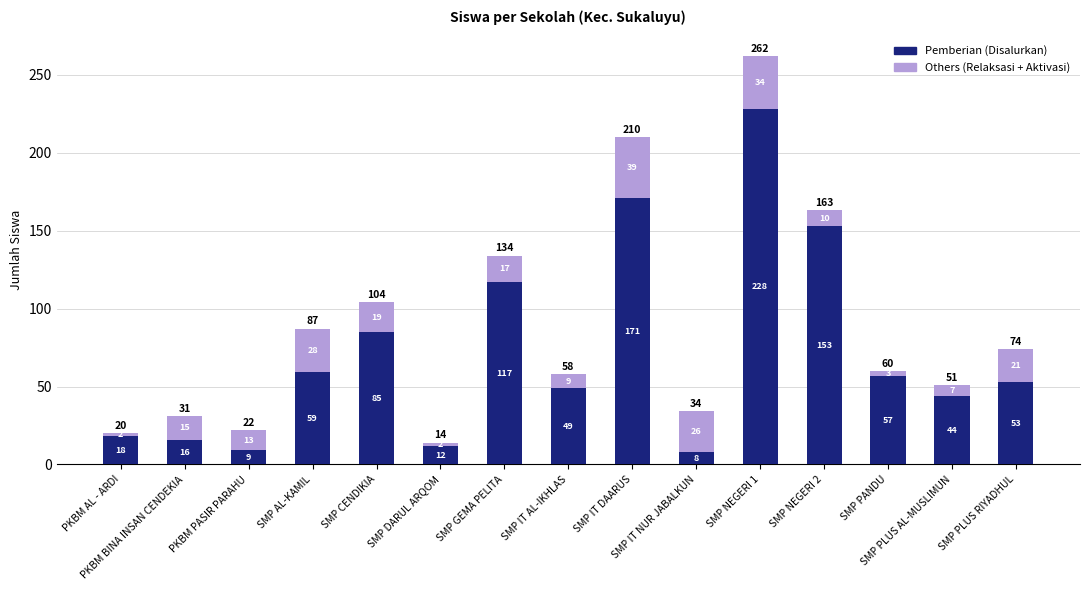

What is the highest value of the Pemberian (Disalurkan) series?

228